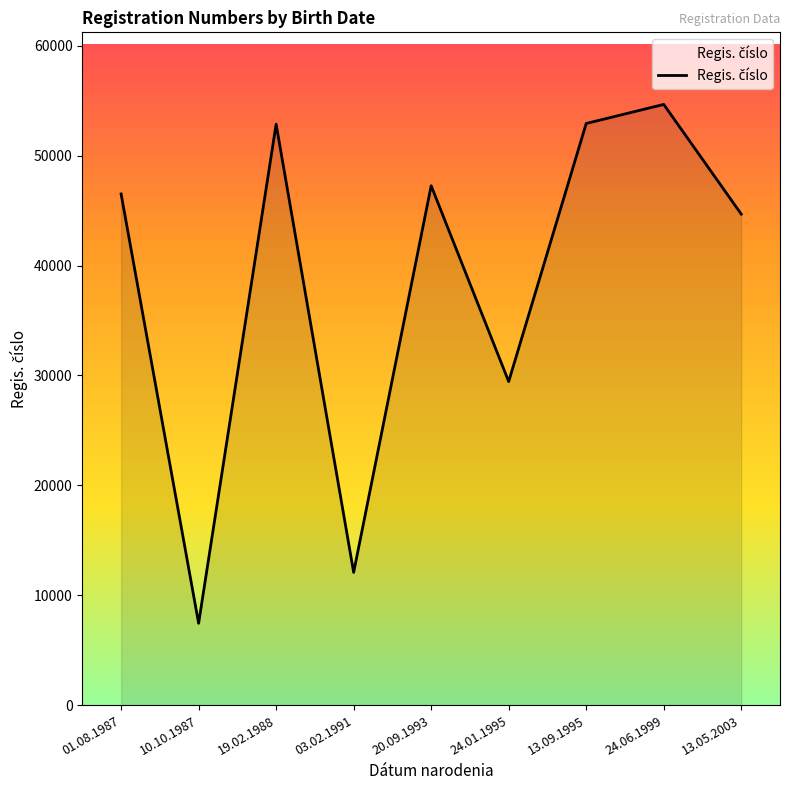

True or false: the data has more than 0 interior local peaks.

True